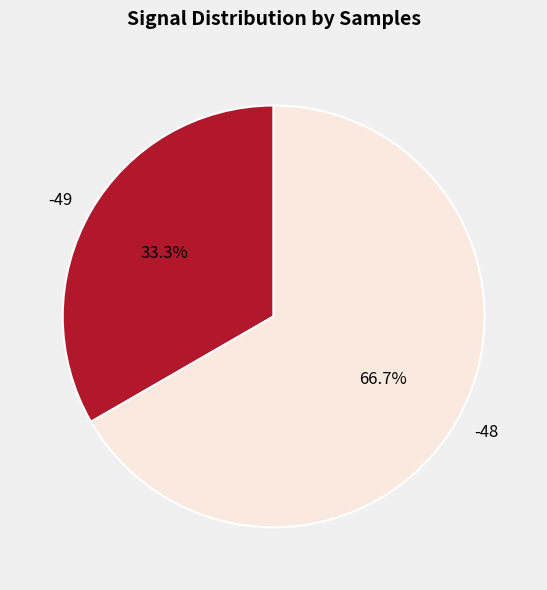

To the nearest percent, what percentage of the pie is -48?

67%